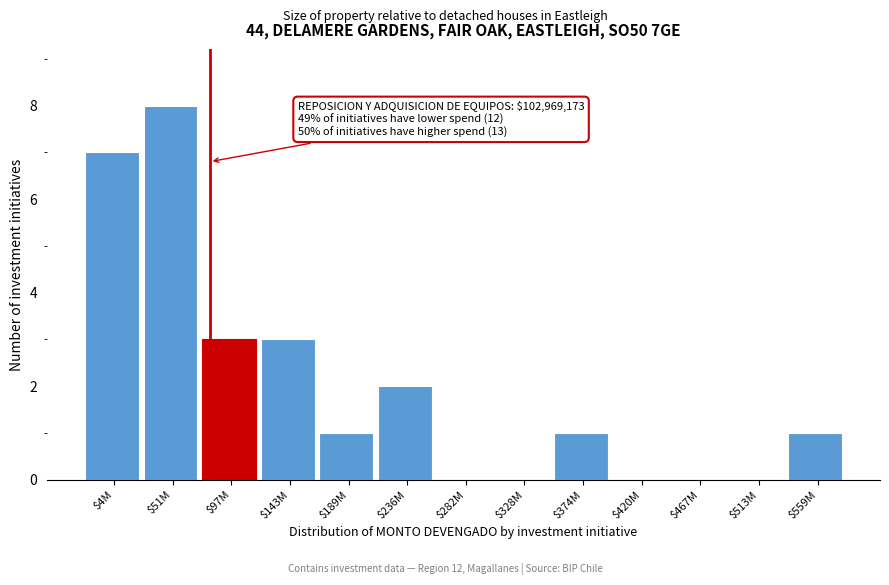

The chart shows a value of 3 at $236M. True or false?

False